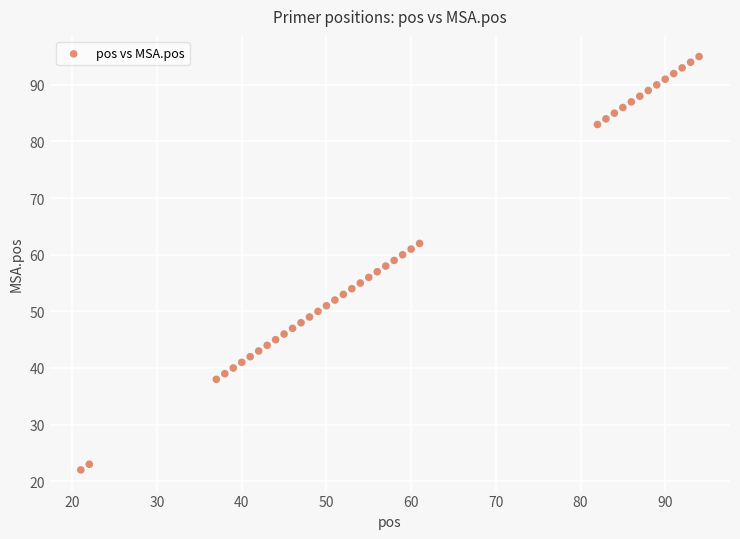

What is the range of X values (max minus min)?

73